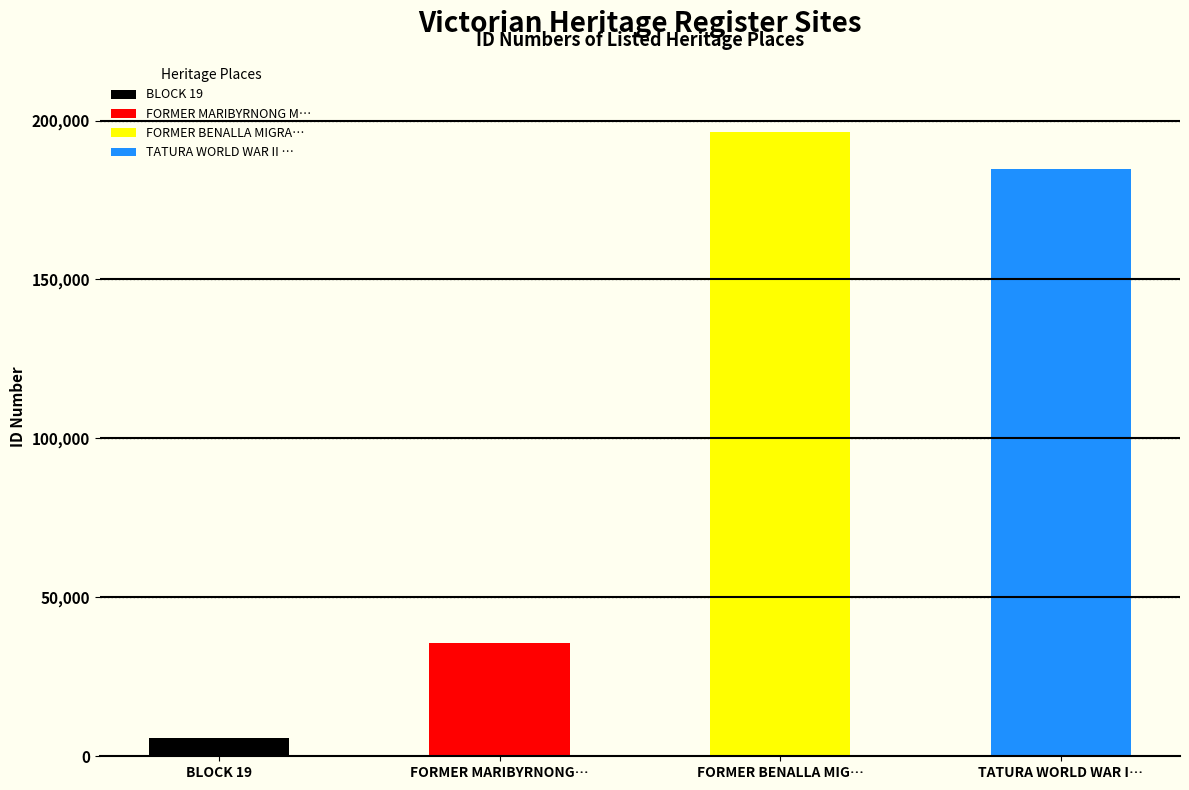

List the labels in order of value, largest first.

FORMER BENALLA MIGRANT CAMP, TATURA WORLD WAR II INTERNMENT AND POW, FORMER MARIBYRNONG MIGRANT HOSTEL, BLOCK 19